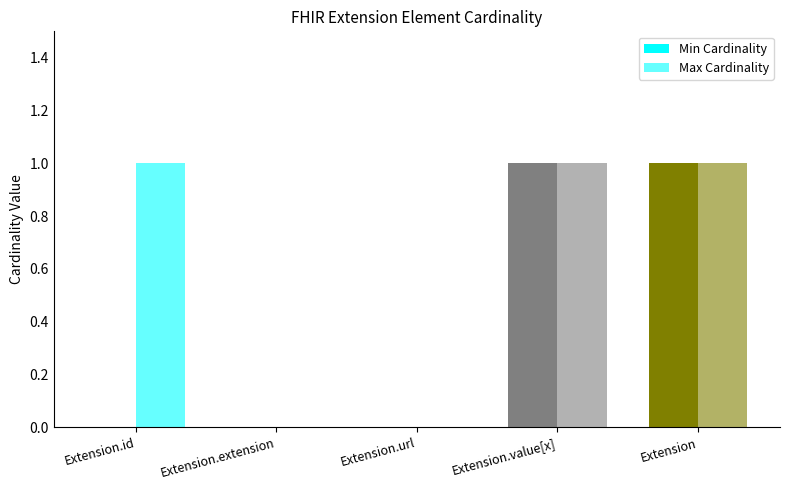

How many groups of bars are there?

5